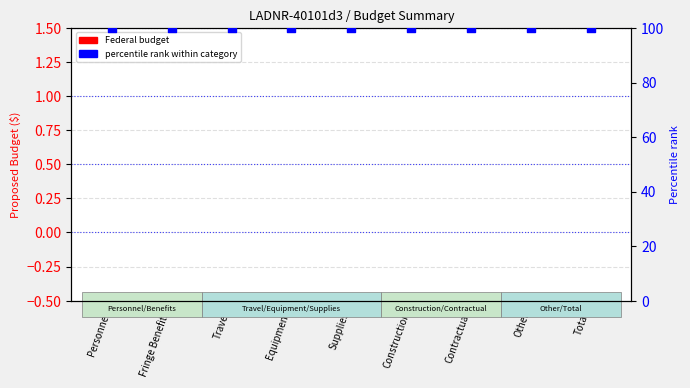

What are all the series names shown in the legend?

Federal budget, percentile rank within category